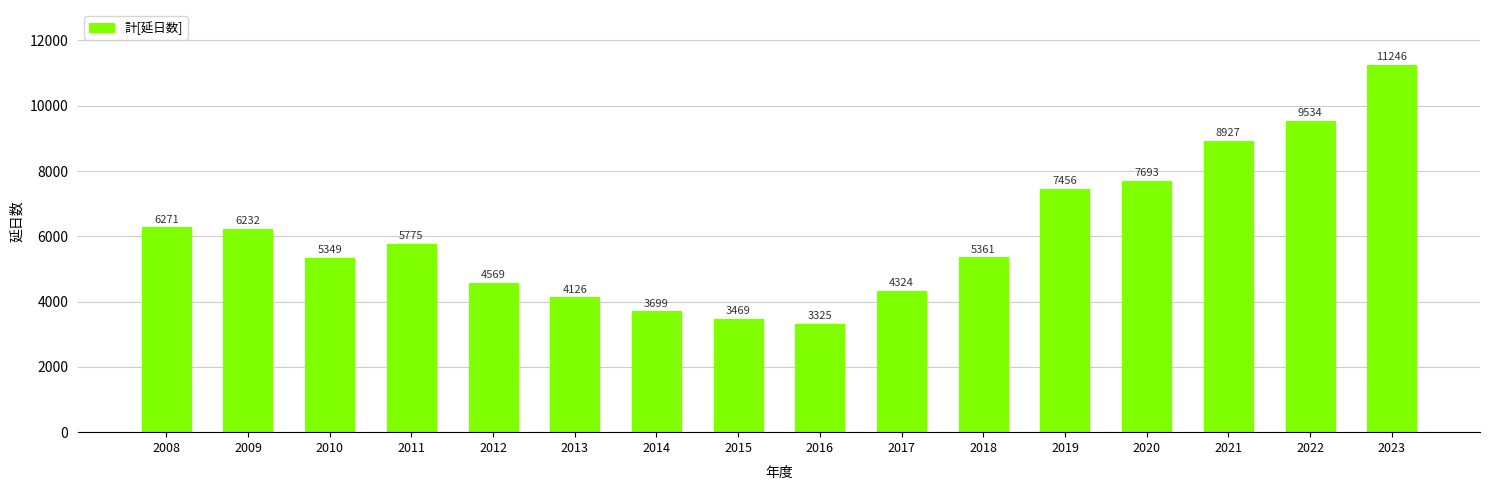

List the labels in order of value, largest first.

2023, 2022, 2021, 2020, 2019, 2008, 2009, 2011, 2018, 2010, 2012, 2017, 2013, 2014, 2015, 2016